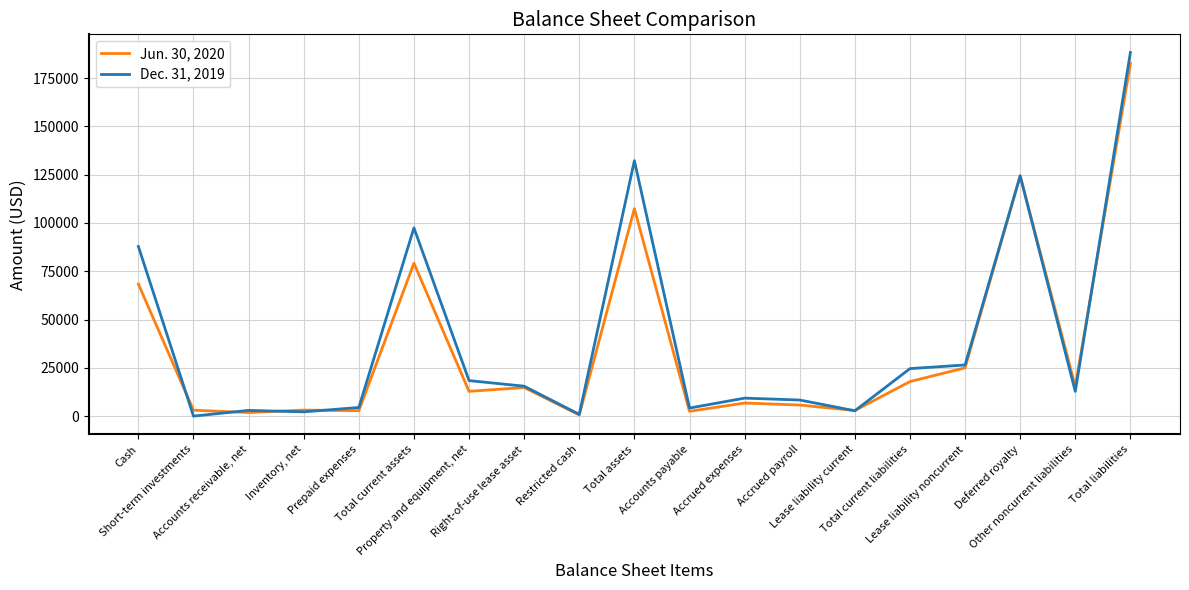

Which series has the largest range (max minus min)?

Dec. 31, 2019